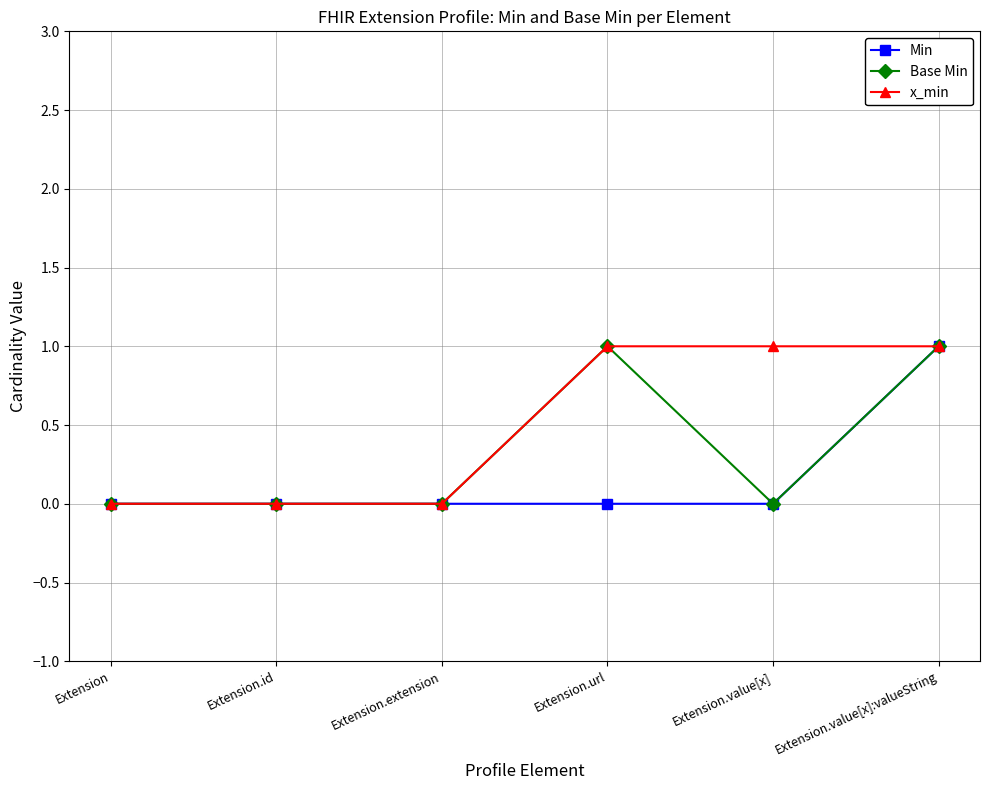

The value of x_min at Extension.value[x]:valueString is 1. True or false?

True